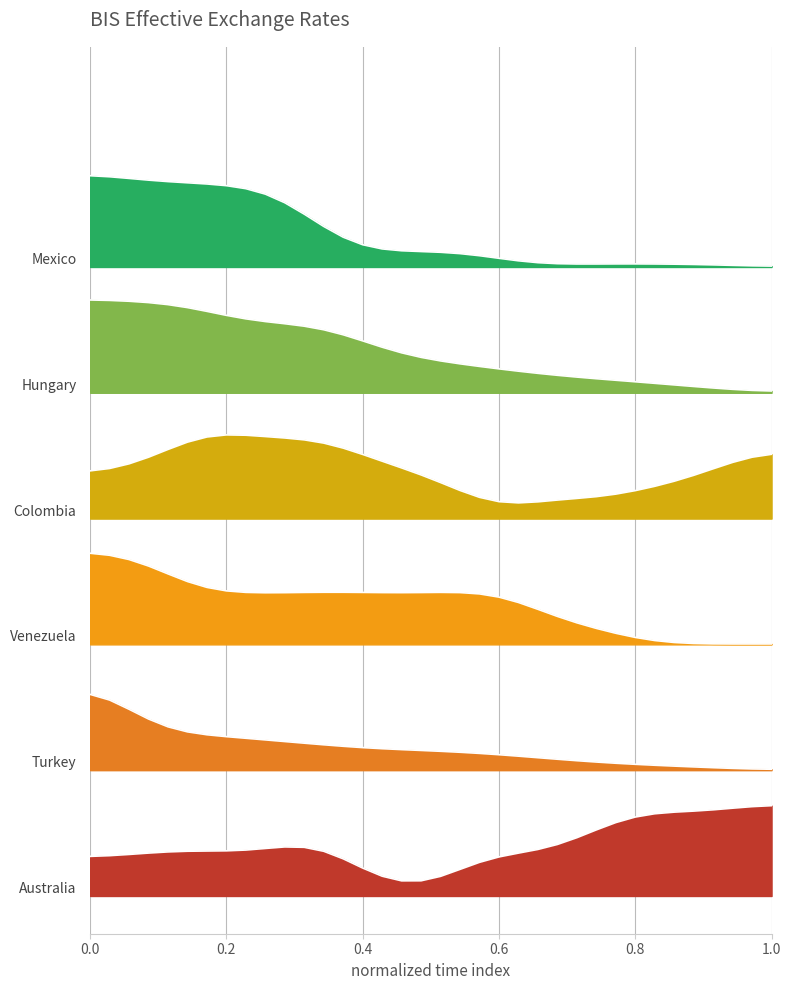

What is the sum of all Hungary values?

156.2